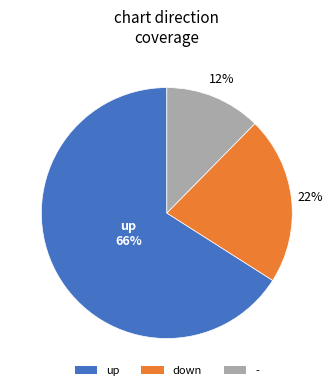

To the nearest percent, what portion does up represent?

66%